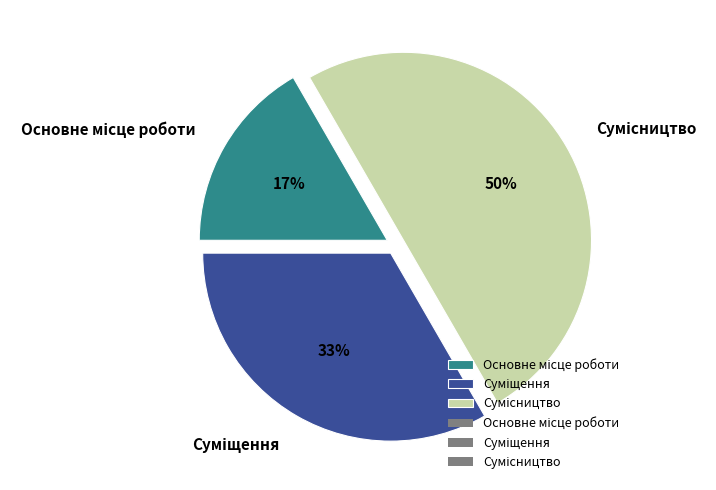

To the nearest percent, what is the difference between the largest and smallest slice percentages?

33%